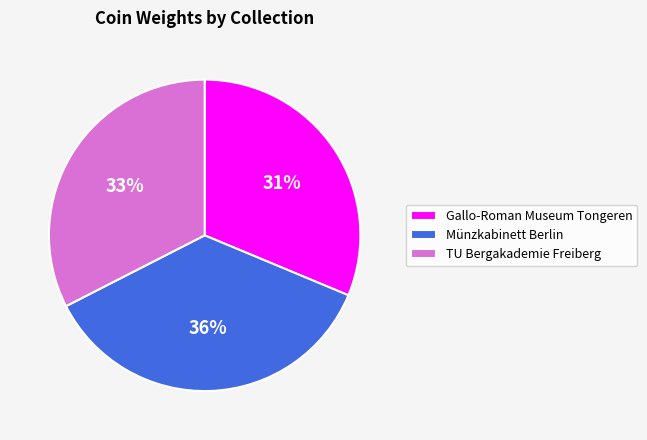

How many segments does this pie chart have?

3